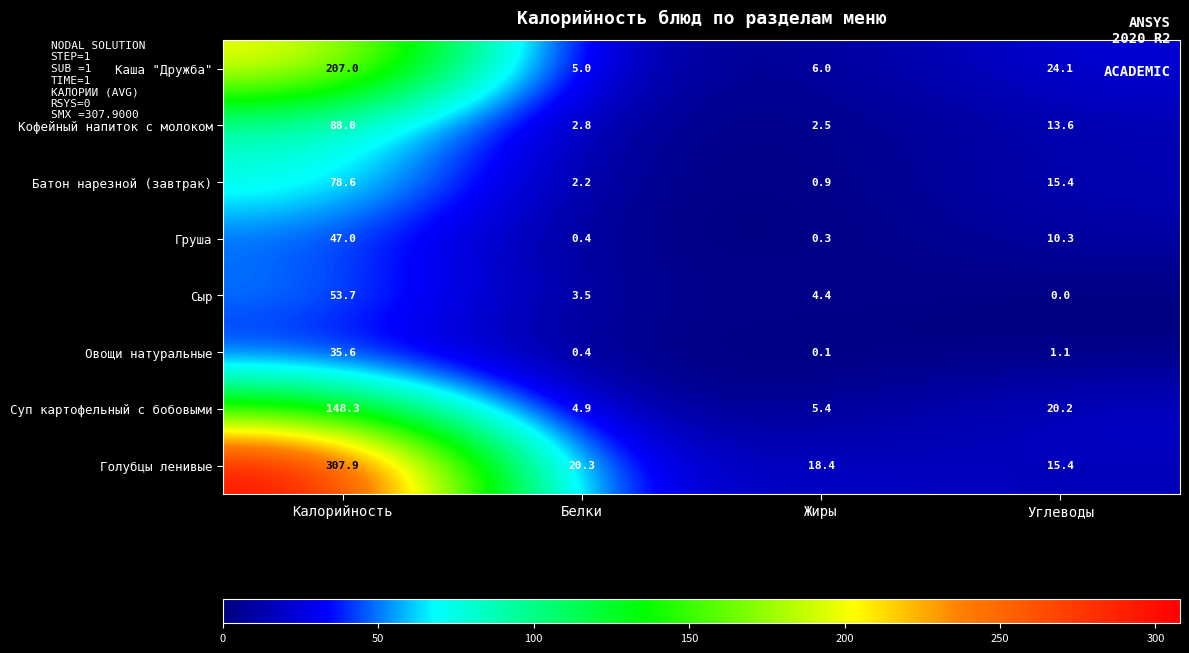

The Батон нарезной (завтрак) series shows 1.4 at Белки. True or false?

False